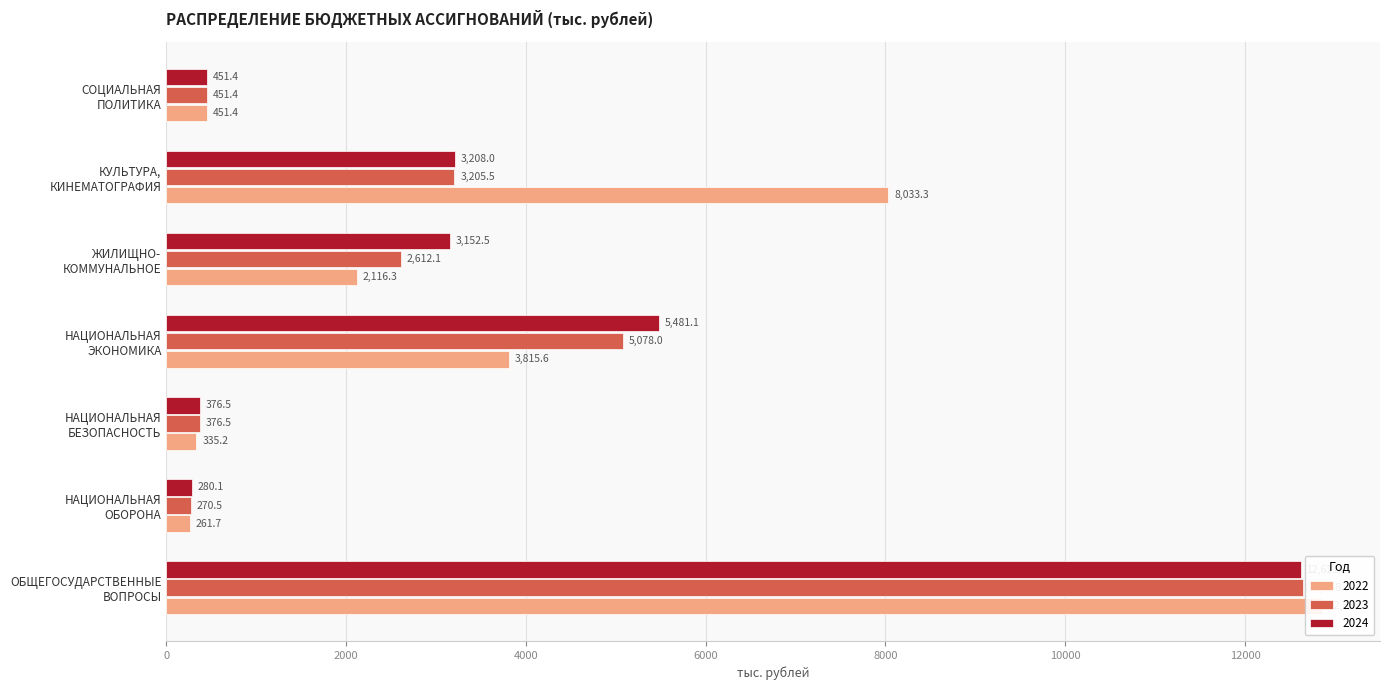

How many bars are there in total?

21